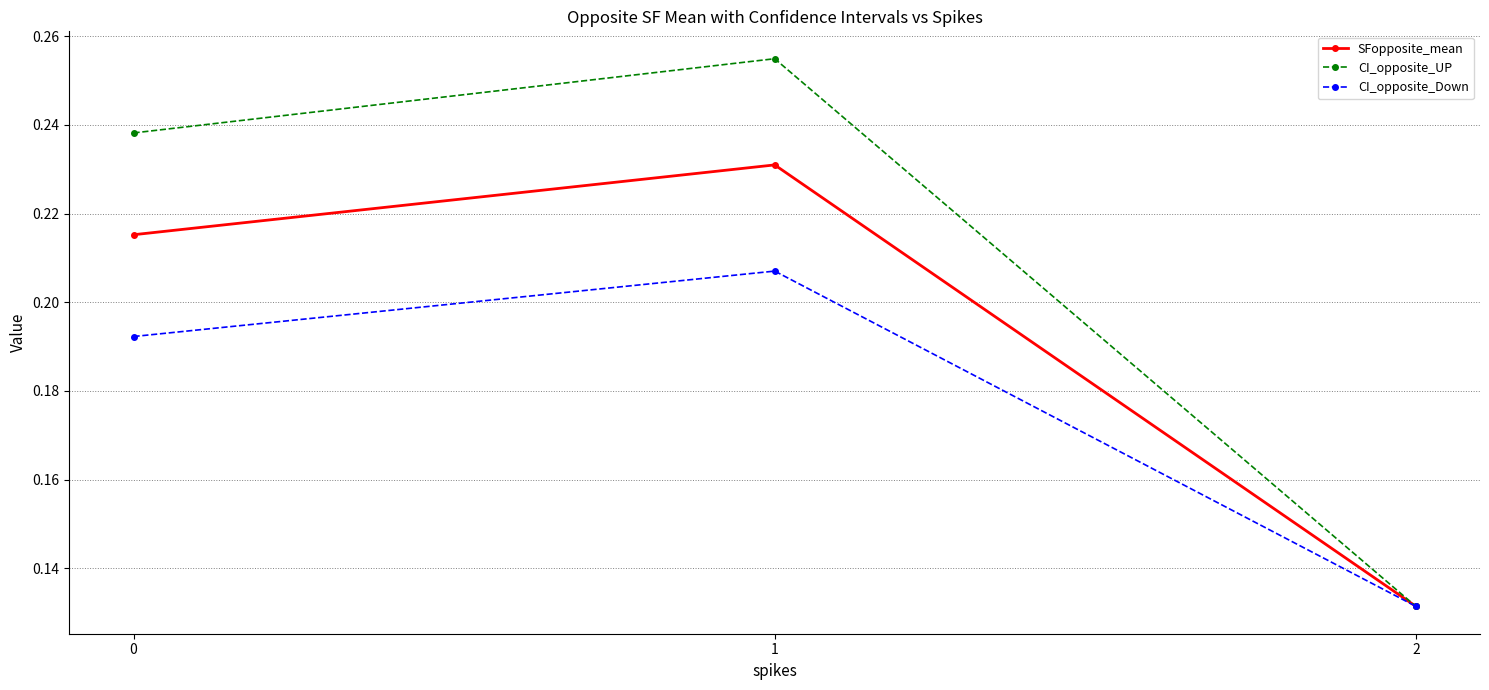

What are all the series names shown in the legend?

SFopposite_mean, CI_opposite_UP, CI_opposite_Down